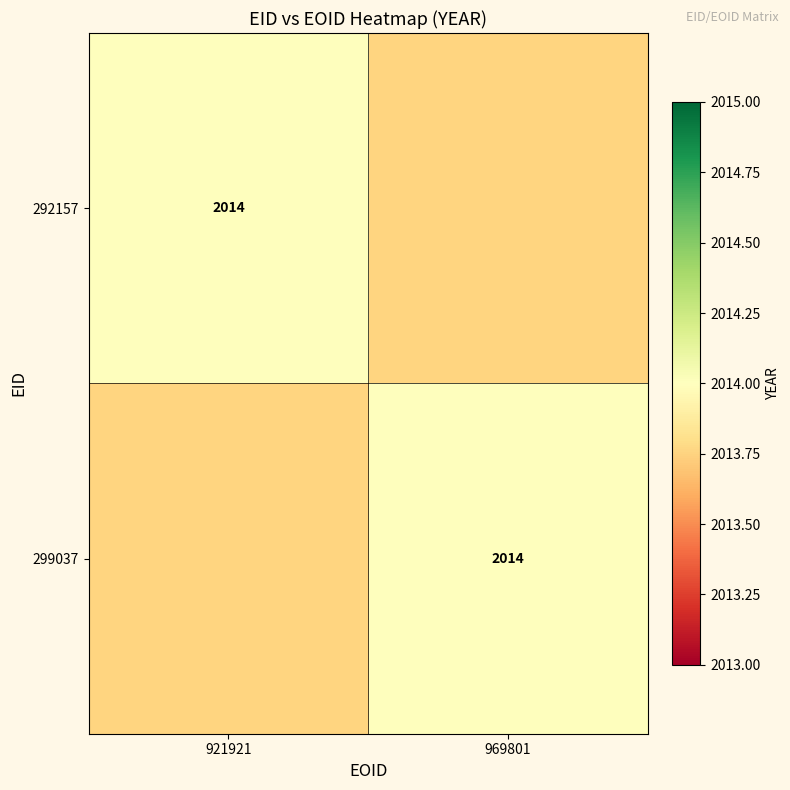

The value of 299037 at 969801 is 3261. True or false?

False